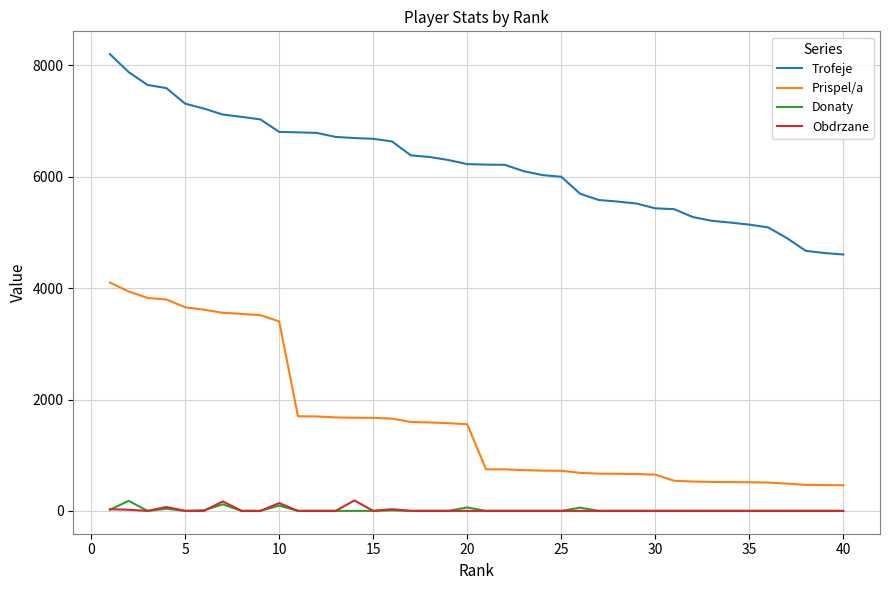

What is the greatest value displayed?

8201